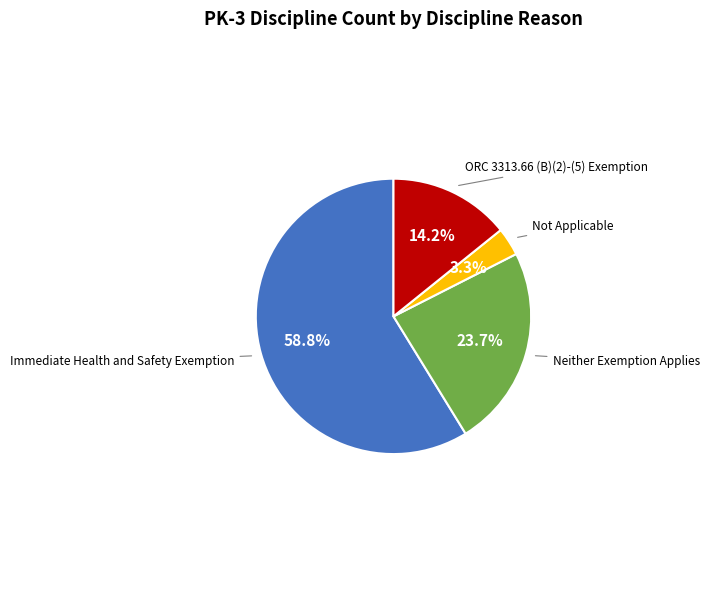

To the nearest percent, what is the difference between the largest and smallest slice percentages?

55%